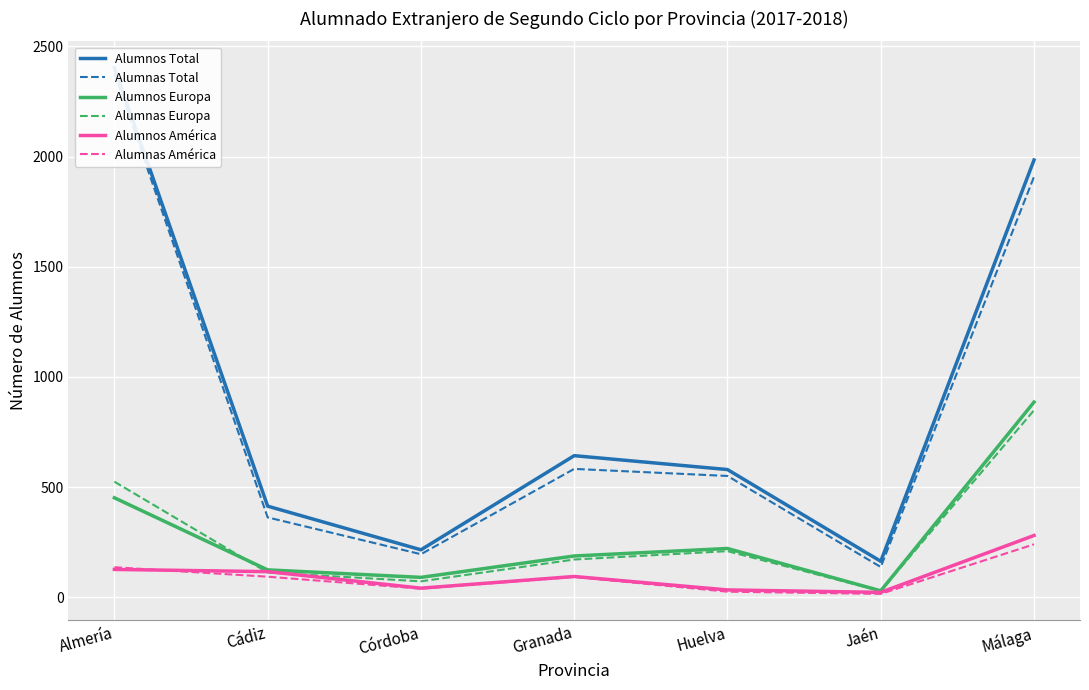

Which has a higher value, Huelva or Granada?

Granada